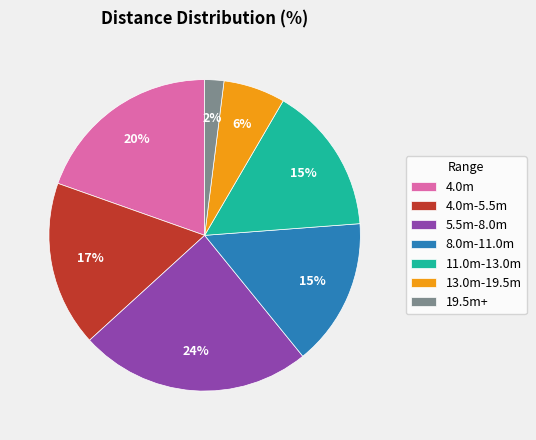

What is the largest slice in the pie chart?

5.5m-8.0m